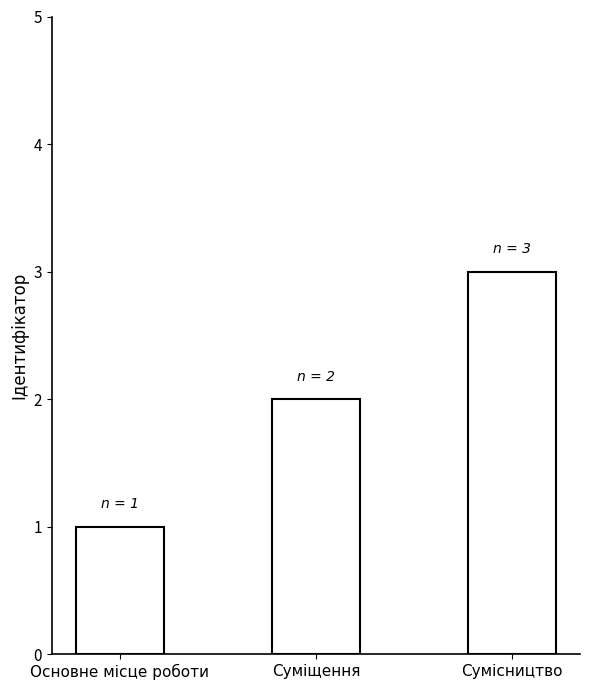

Rank the categories by value from highest to lowest.

Сумісництво, Суміщення, Основне місце роботи